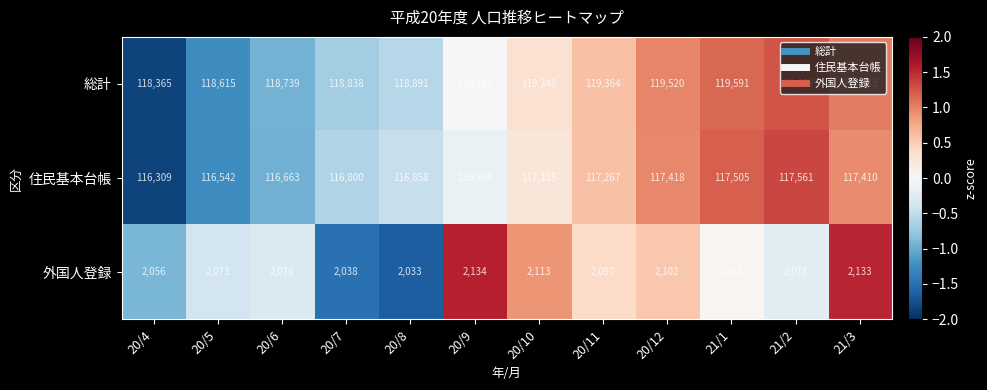

List the series in order of their peak value, lowest first.

外国人登録, 住民基本台帳, 総計